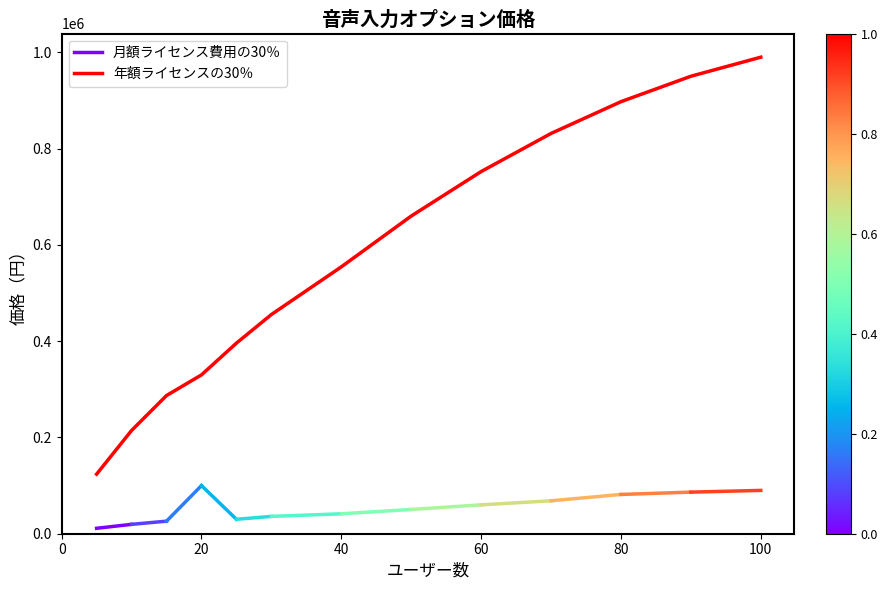

Count the number of values greater than 554400.

6